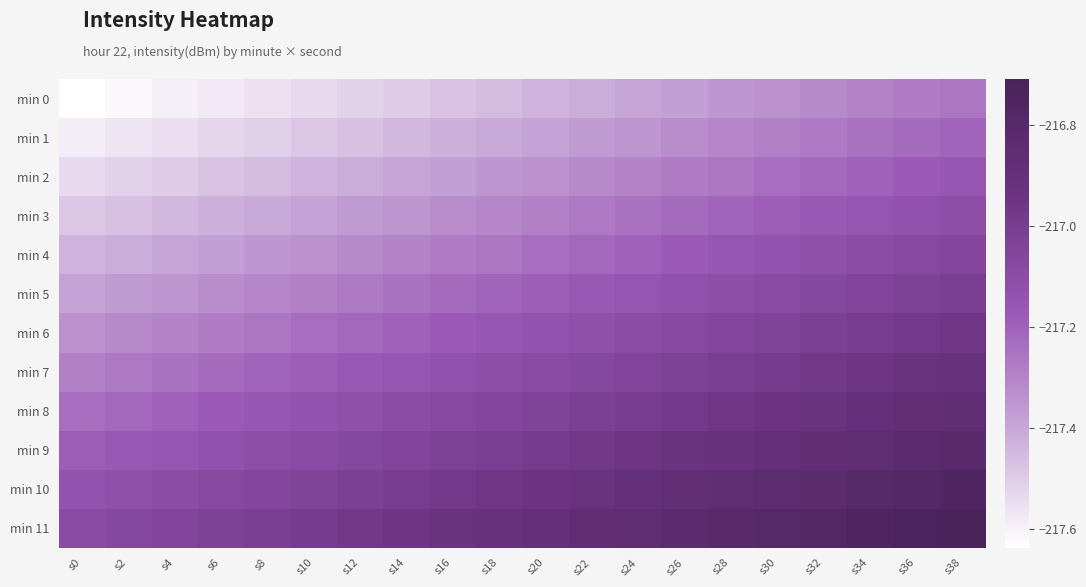

Which series has the largest total across all categories?

min 11